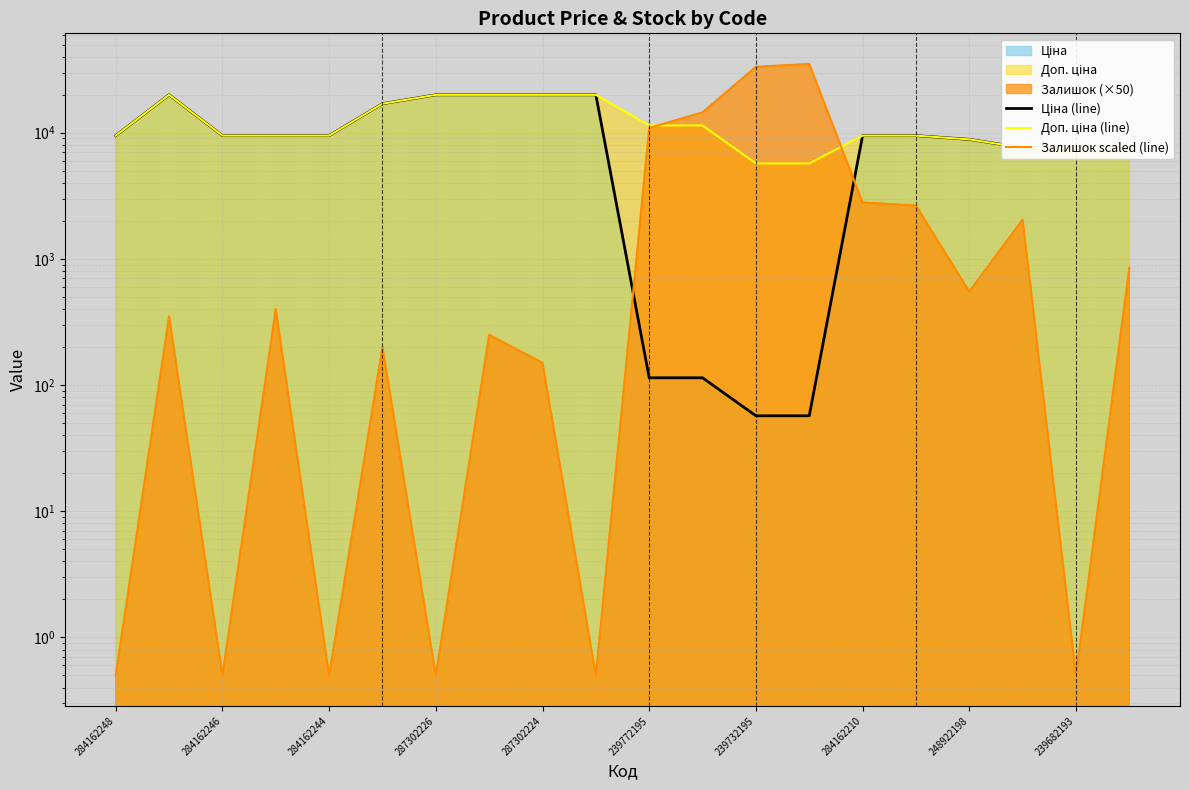

Reading left to right, extract all data points from this chart.

Ціна (line): 9480.1	19964.2	9480.1	9480.1	9480.1	16976.3	19964.2	19964.2	19964.2	19964.2	114.1	114.1	57.0	57.0	9480.1	9480.1	8856.7	7596.5	7596.5	7596.5
Доп. ціна (line): 9480.1	19964.2	9480.1	9480.1	9480.1	16976.3	19964.2	19964.2	19964.2	19964.2	11410.0	11410.0	5705.0	5705.0	9480.1	9480.1	8856.7	7596.5	7596.5	7596.5
Залишок scaled (line): 0.5	350.0	0.5	400.0	0.5	200.0	0.5	250.0	150.0	0.5	10900.0	14500.0	33250.0	35100.0	2800.0	2650.0	550.0	2050.0	0.5	850.0